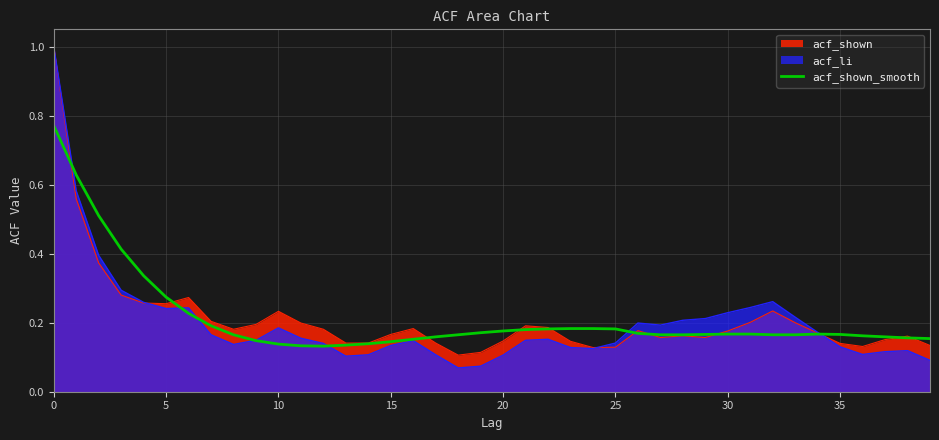

Is it true that acf_shown_smooth equals 0.5 at 0?

False